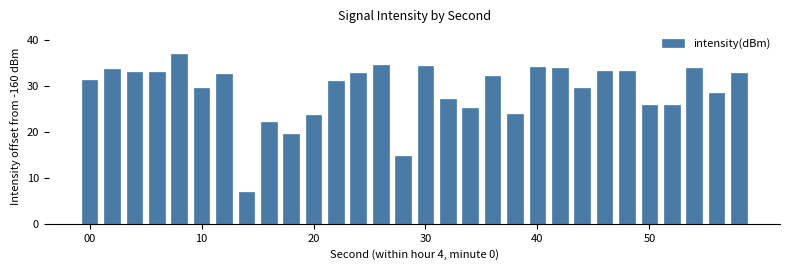

What is the greatest value displayed?

37.0